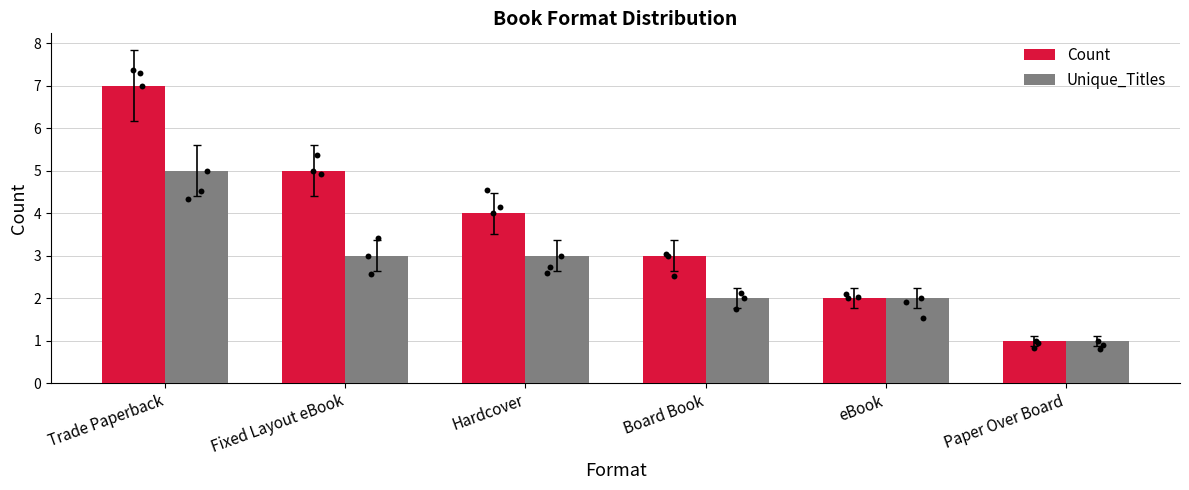

Which series reaches the minimum Y coordinate?

Count